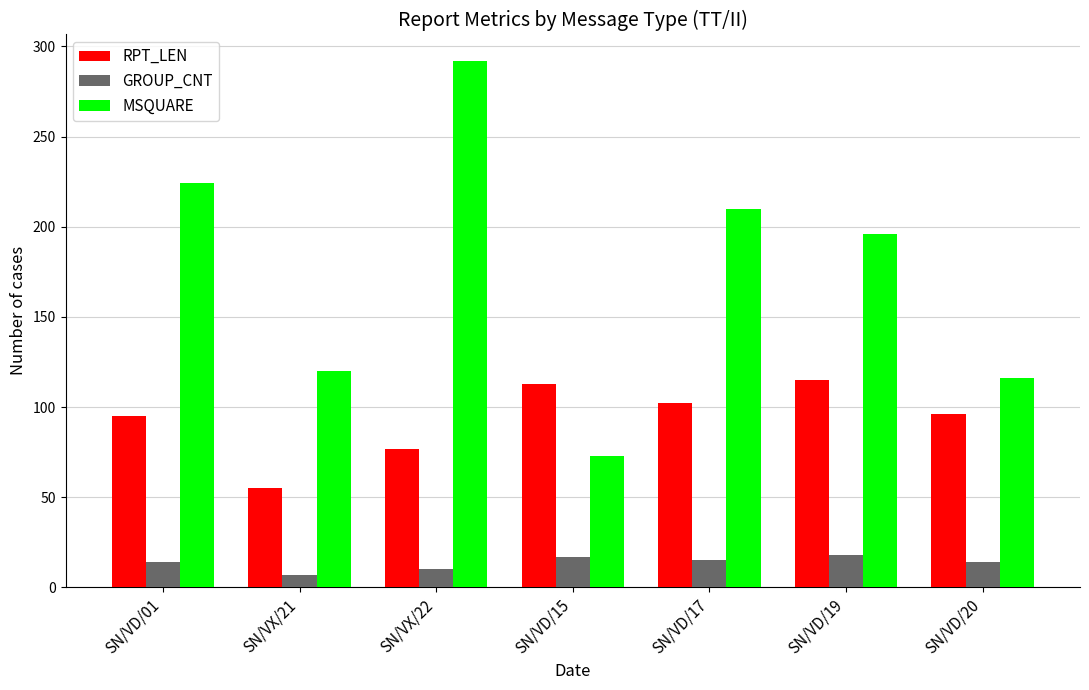

Is it true that MSQUARE equals 69 at SN/VX/22?

False